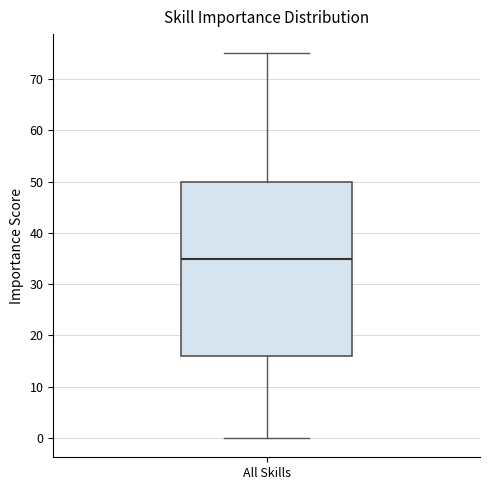

Read this box plot against the y-axis: the position of the median line, the range covered by the box, and the ends of both whiskers. The values are not printed on the chart, so give them approximately, as read against the axis.

median 35, box 16 to 50, whiskers 0 to 75